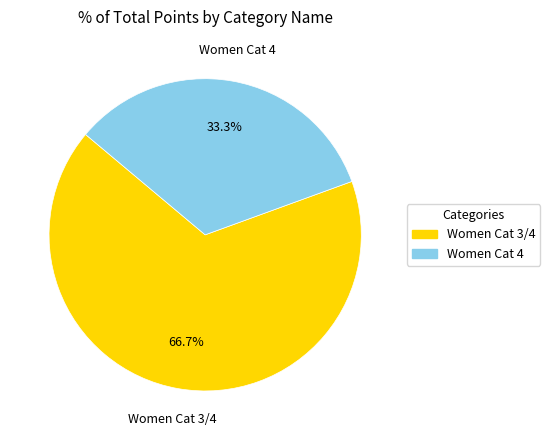

How many segments does this pie chart have?

2